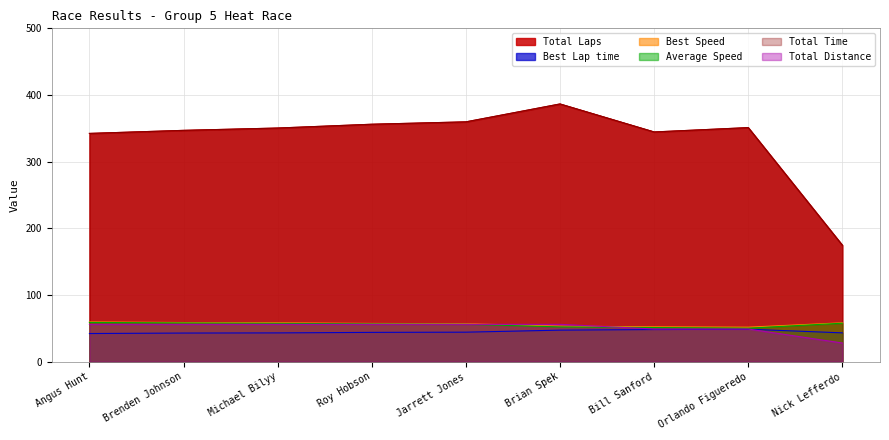

Is the value of Total Laps at Michael Bilyy greater than the value of Best Speed at Michael Bilyy?

No